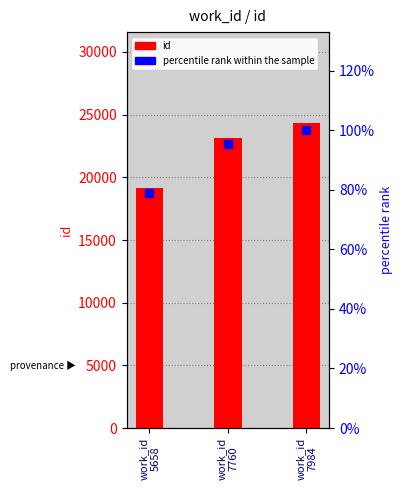

Is the value of percentile rank within the sample at work_id
7984 greater than the value of id at work_id
7760?

No